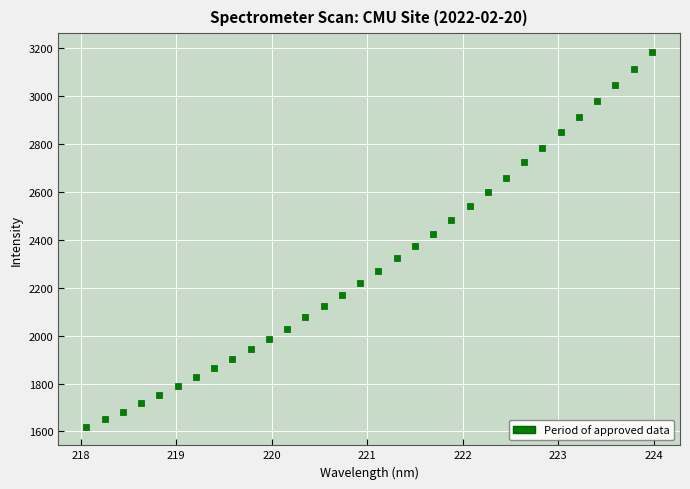

What is the range of Y values (max minus min)?

1564.6